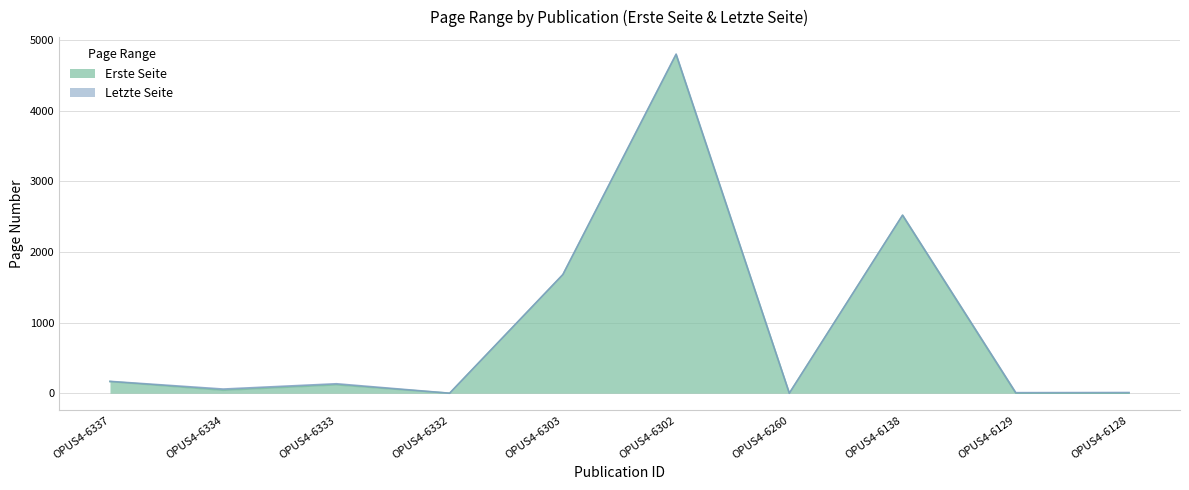

Reading right to left, extract all data points from this chart.

Letzte Seite: 10	8	2521	0	4802	1681	0	134	59	168
Erste Seite: 1	1	2519	0	4792	1677	0	119	42	165